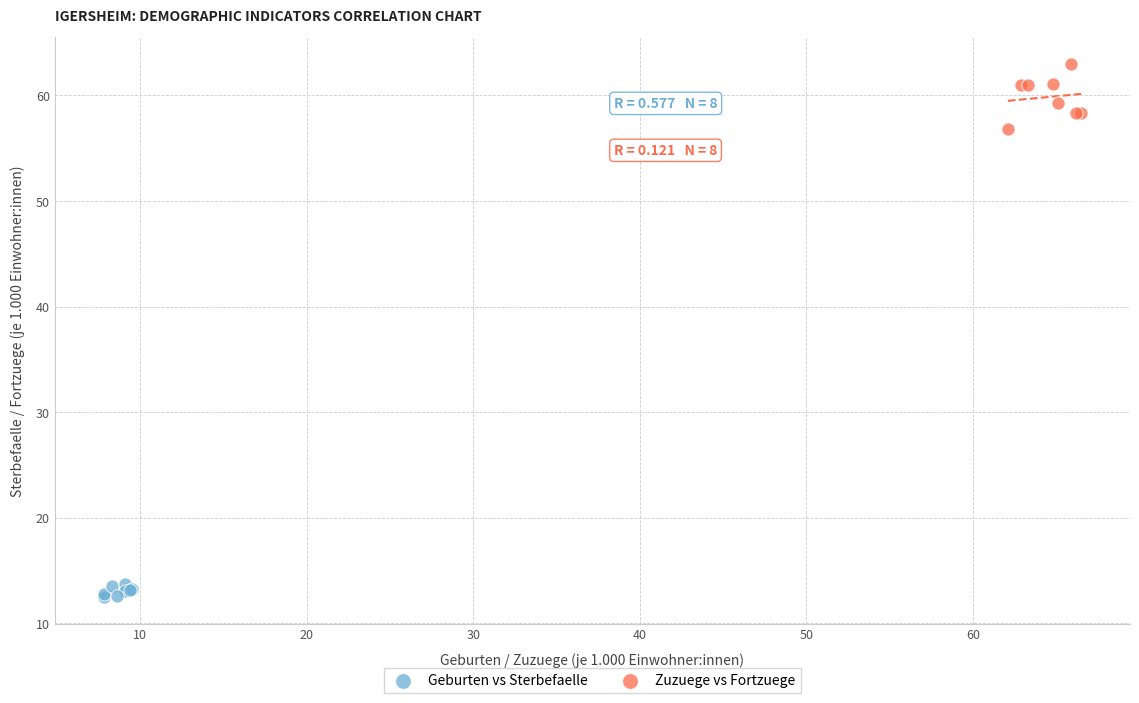

Which series reaches the maximum Y coordinate?

Zuzuege vs Fortzuege